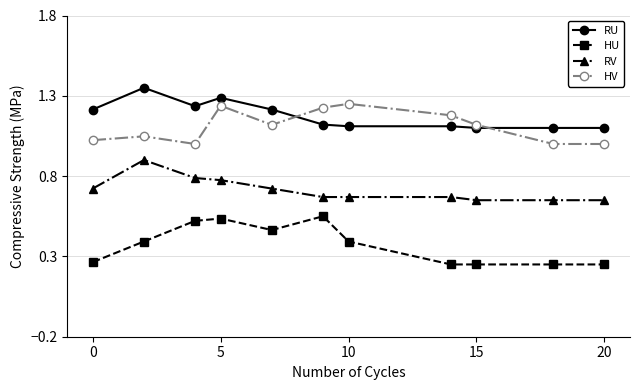

True or false: HV and RV cross at least once.

False